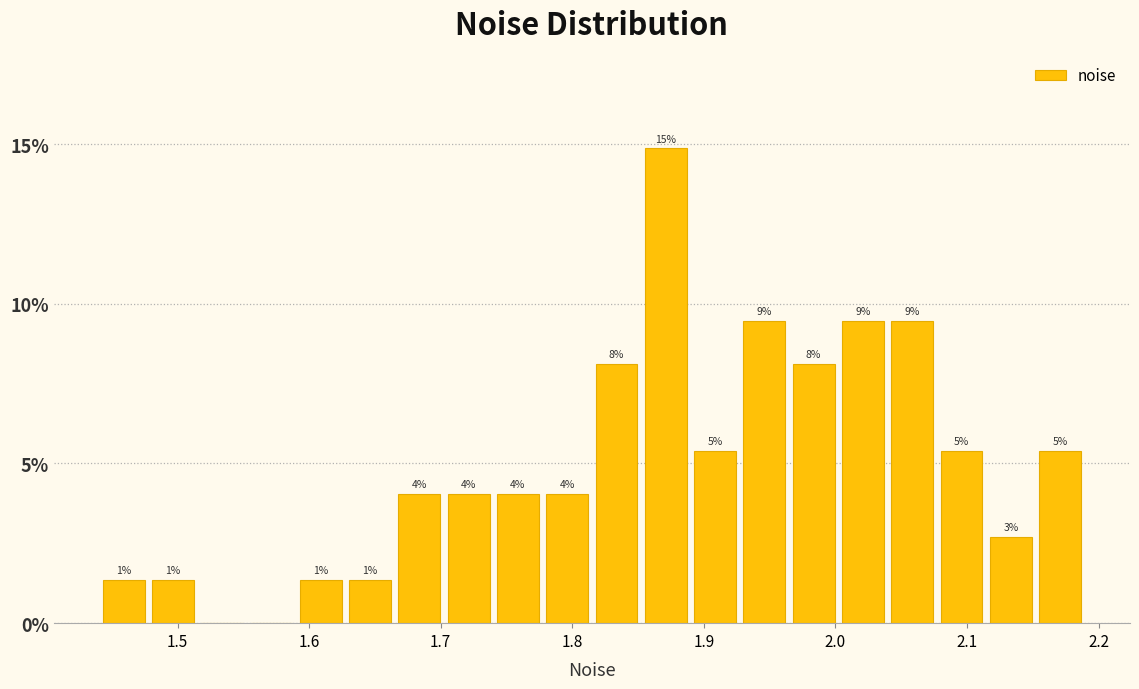

Around what value on the x-axis is the tallest bar? Give the approximate position of its centre, as read against the axis.

1.87